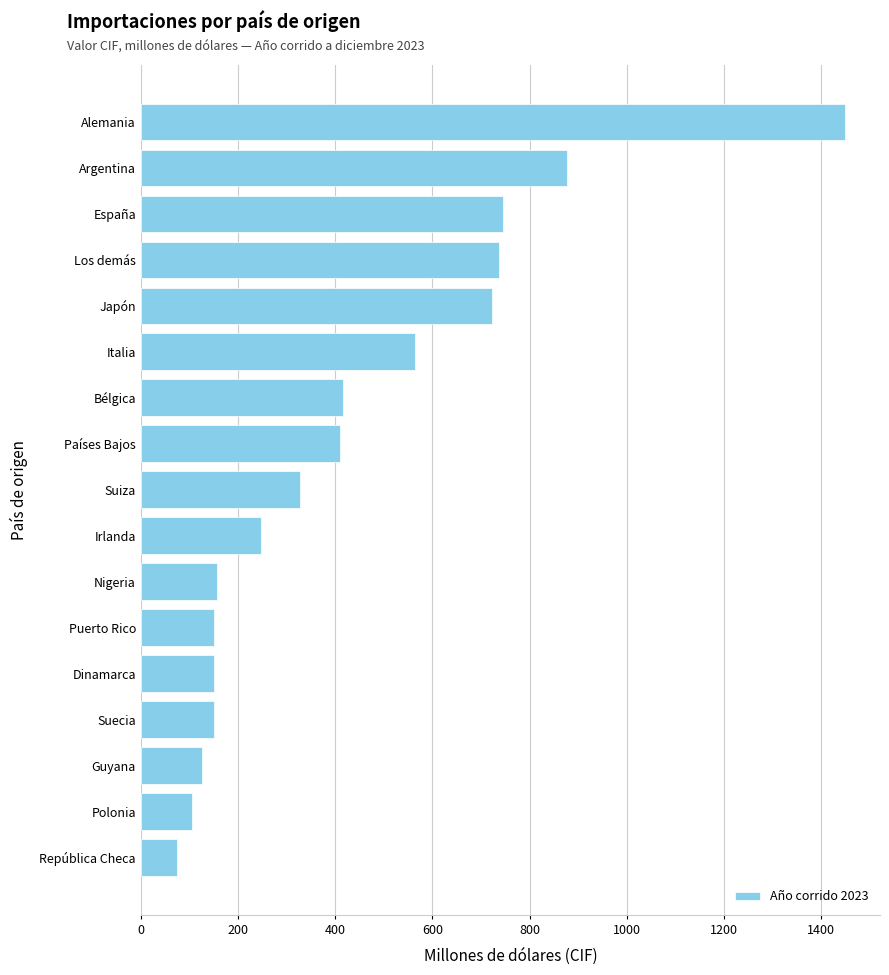

How many series are shown in this chart?

1